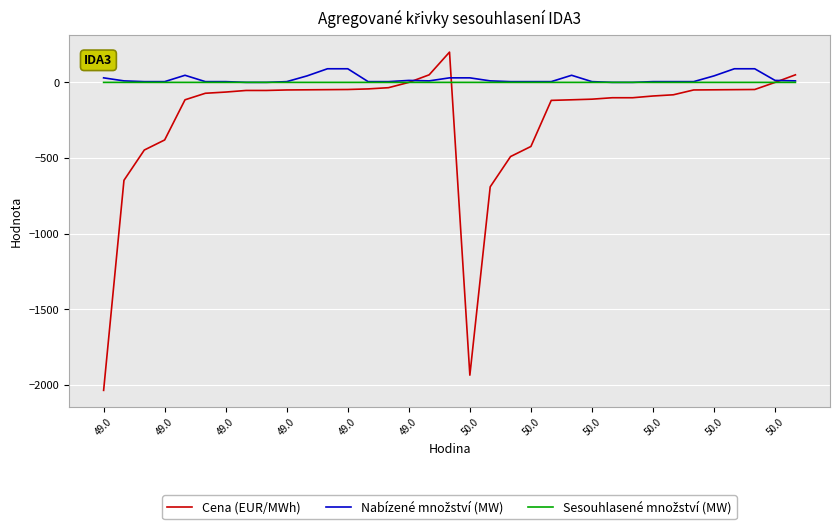

How many lines are shown in the chart?

3